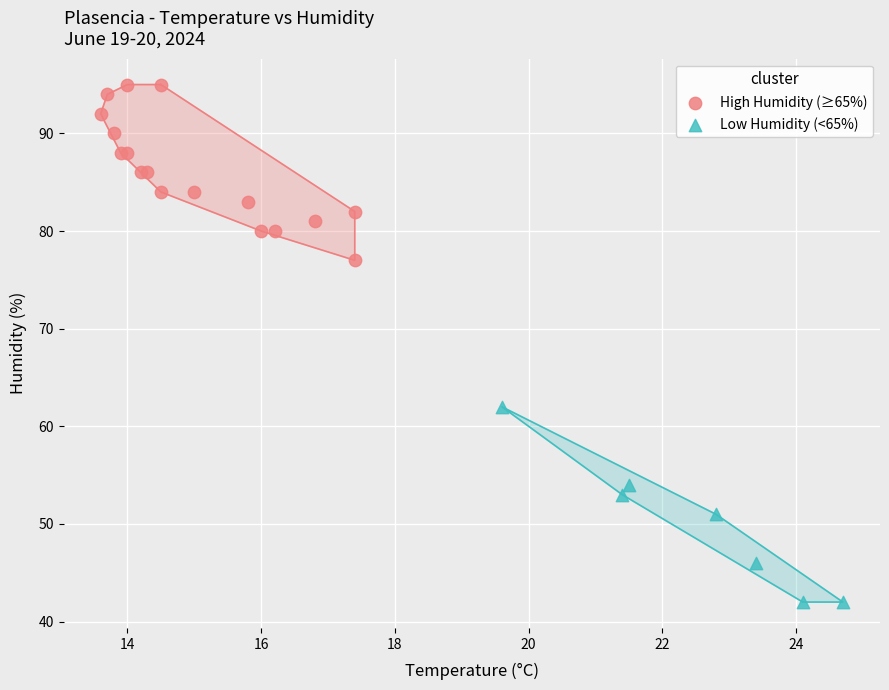

Which series contains the lowest Y value?

Low Humidity (<65%)